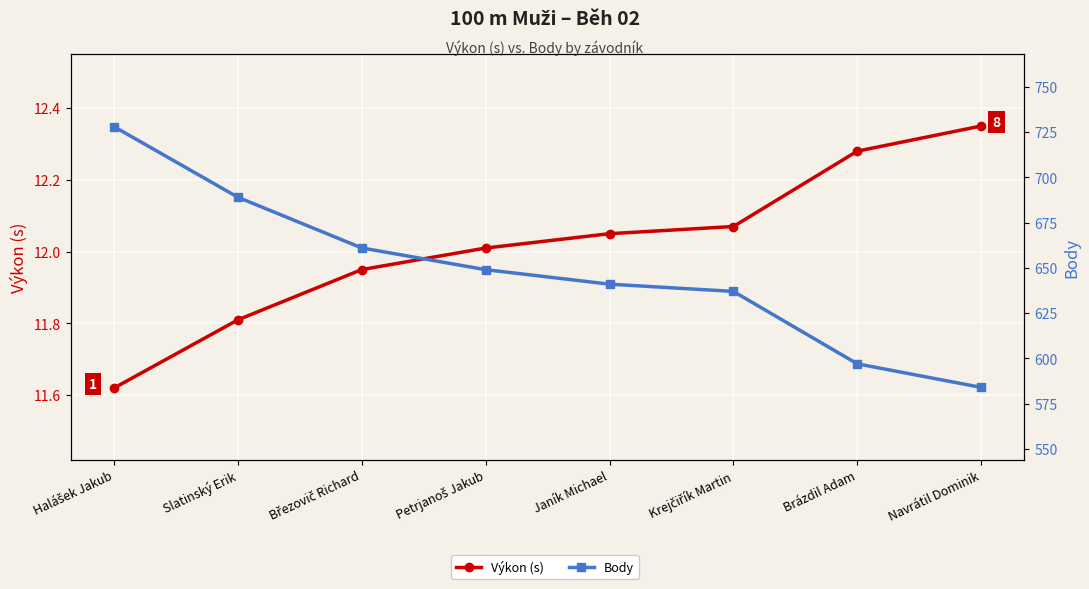

True or false: Body has a value of 362.8 at Petrjanoš Jakub.

False